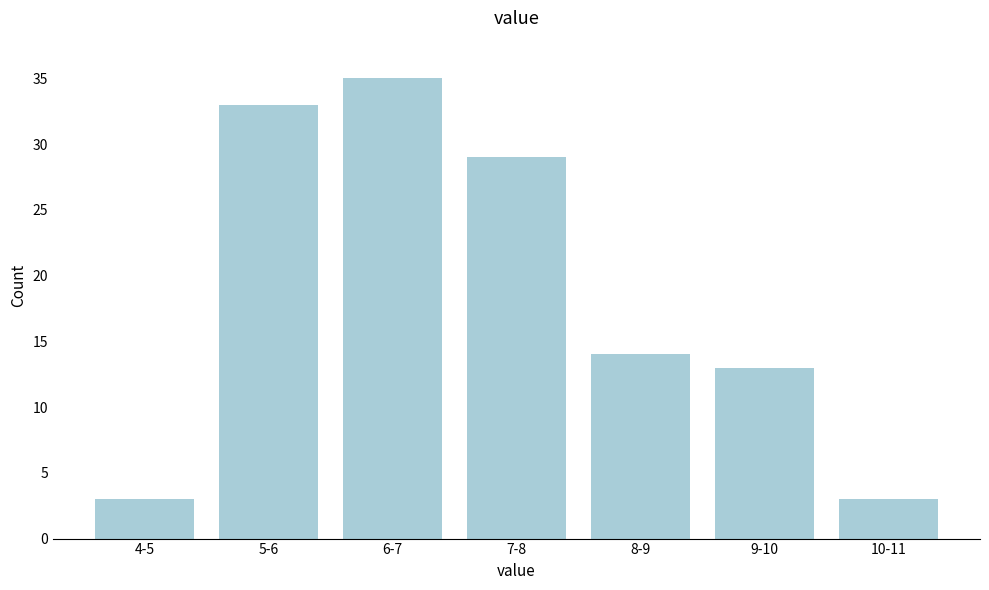

Reading right to left, transcribe all the data shown in this chart.

3	13	14	29	35	33	3